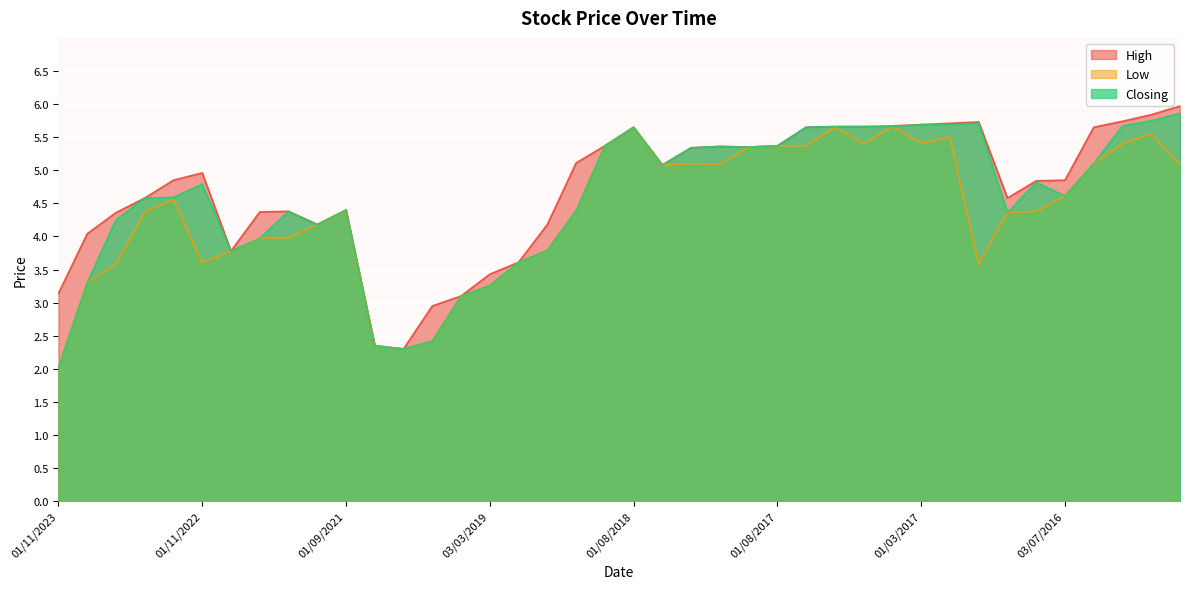

Which series has the largest total across all categories?

High